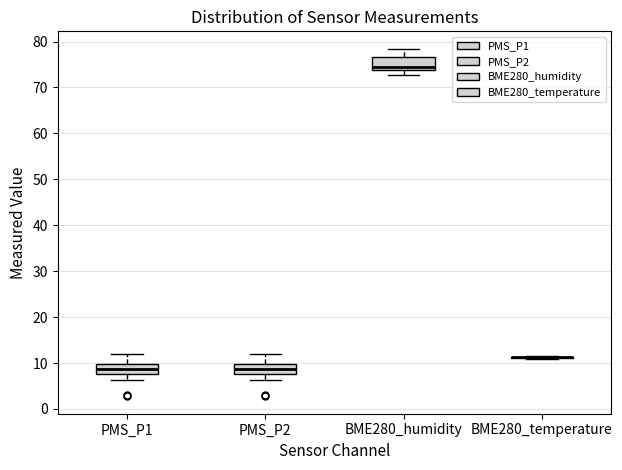

Reading left to right, read every box against the y-axis: the position of its median line, the range the box covers, and the ends of its whiskers. The values are not printed on the chart, so give them approximately, as read against the axis.

PMS_P1: median 9, box 8 to 10, whiskers 6 to 12
PMS_P2: median 9, box 8 to 10, whiskers 6 to 12
BME280_humidity: median 75, box 74 to 77, whiskers 73 to 78
BME280_temperature: box collapsed to a line at 11, whiskers 11 to 12